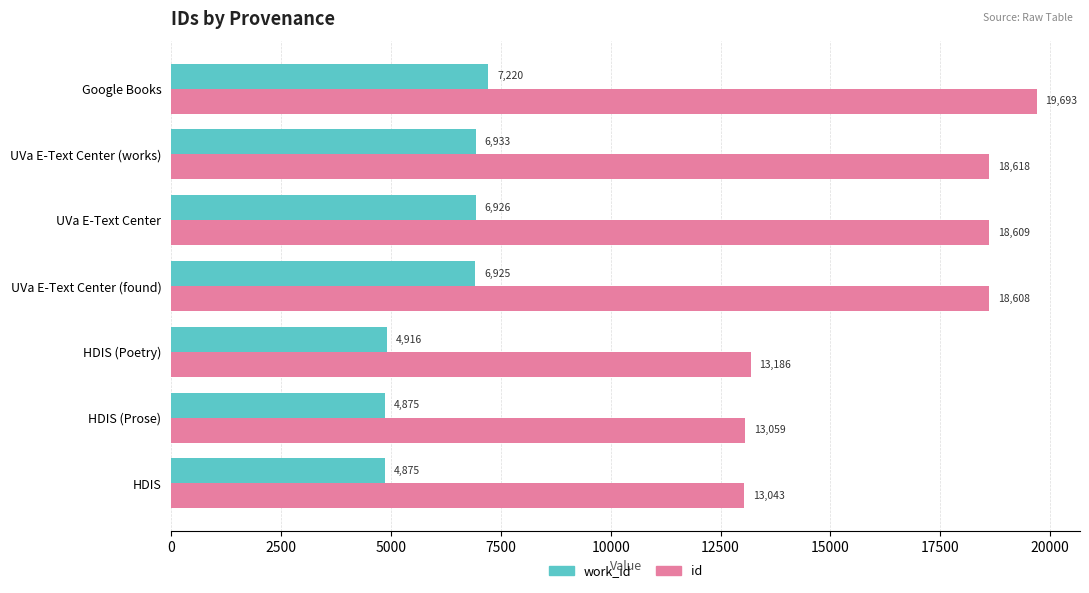

Is the value of id at UVa E-Text Center greater than the value of work_id at UVa E-Text Center (works)?

Yes